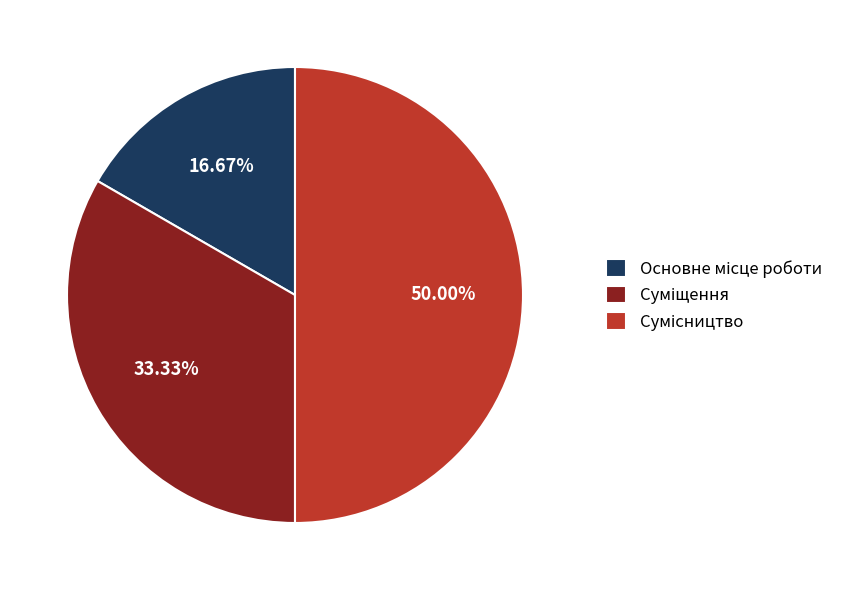

Which slice is the smallest?

Основне місце роботи